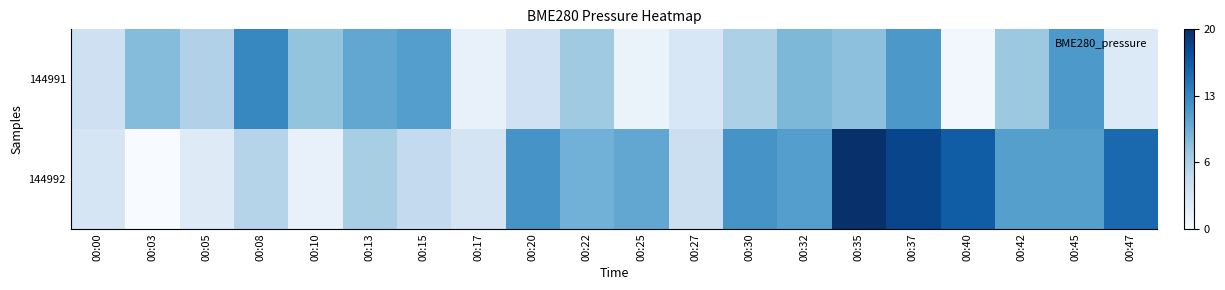

Reading left to right, what are all the values shown in this chart?

144991: 00:00=102296.9	00:03=102301.5	00:05=102299.1	00:08=102306.1	00:10=102300.8	00:13=102303.3	00:15=102304.1	00:17=102294.2	00:20=102296.7	00:22=102300.1	00:25=102294.0	00:27=102295.8	00:30=102299.3	00:32=102301.9	00:35=102301.0	00:37=102304.7	00:40=102293.2	00:42=102300.2	00:45=102304.6	00:47=102295.4
144992: 00:00=102296.1	00:03=102292.7	00:05=102295.2	00:08=102298.7	00:10=102294.2	00:13=102299.6	00:15=102297.9	00:17=102296.2	00:20=102305.0	00:22=102302.4	00:25=102303.3	00:27=102297.1	00:30=102305.0	00:32=102304.1	00:35=102312.8	00:37=102311.1	00:40=102309.3	00:42=102304.1	00:45=102304.1	00:47=102308.4